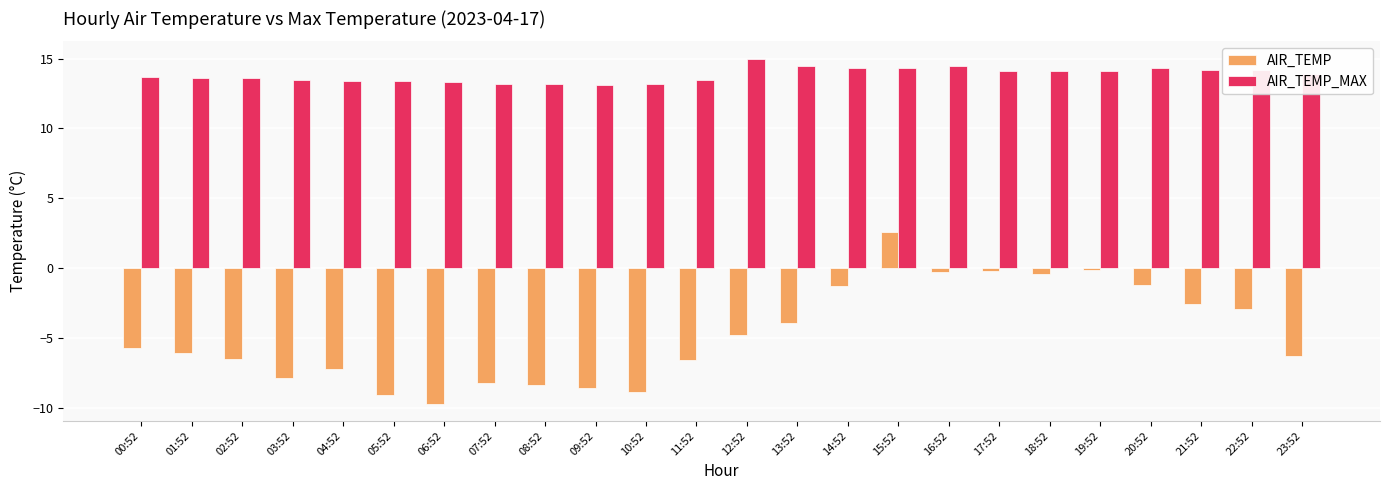

How many groups of bars are there?

24